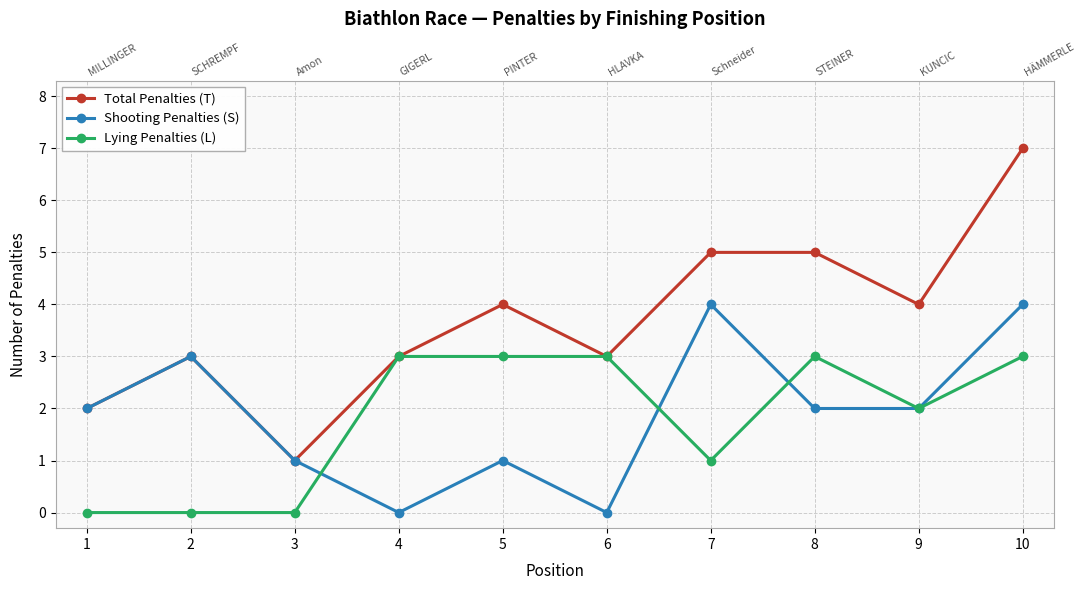

The Lying Penalties (L) series shows 4 at 5. True or false?

False